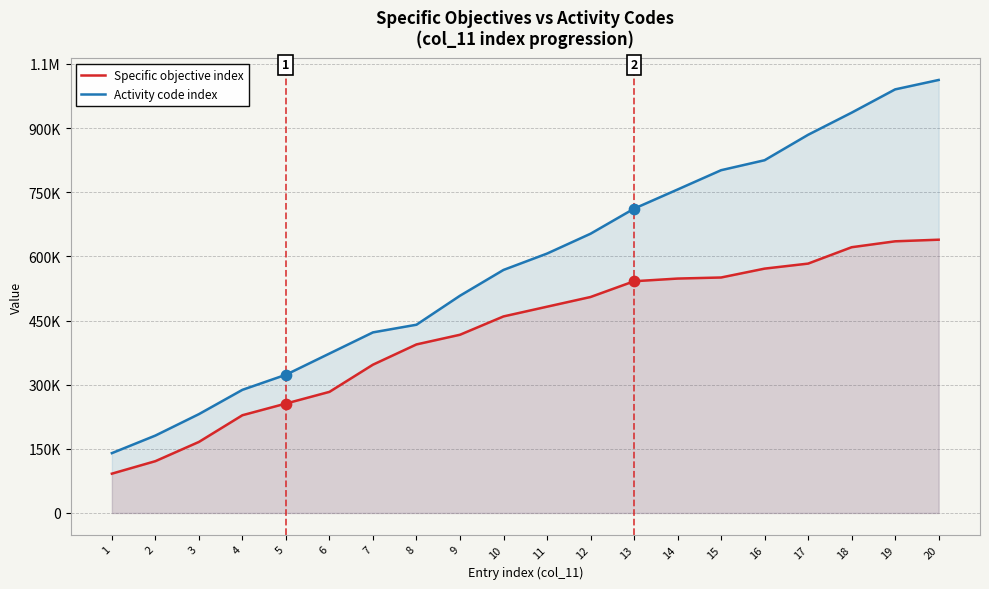

Which series has the largest total across all categories?

Activity code index